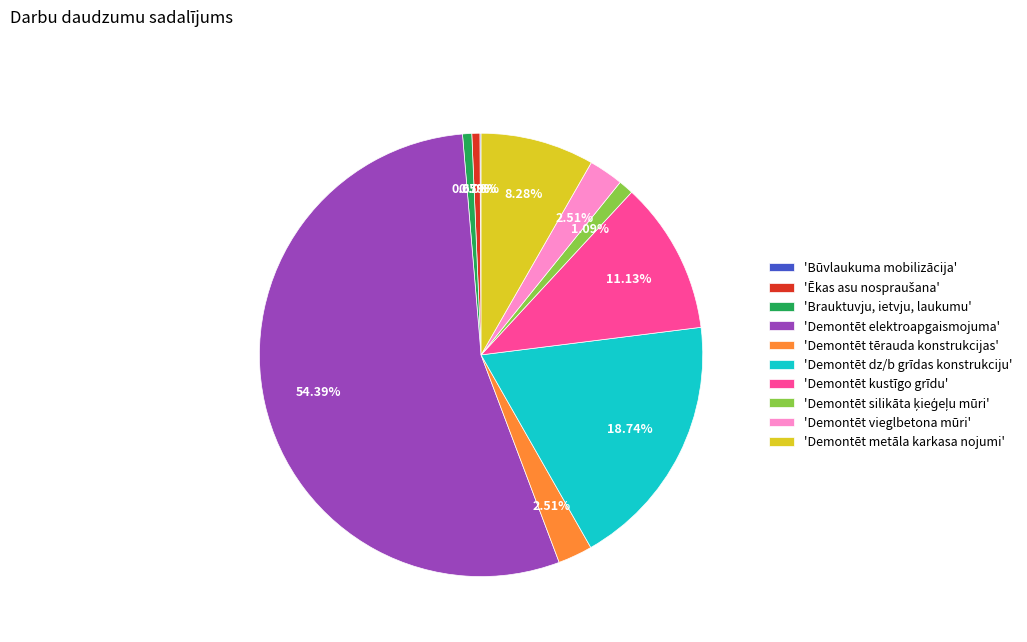

What is the largest slice in the pie chart?

'Demontēt elektroapgaismojuma'